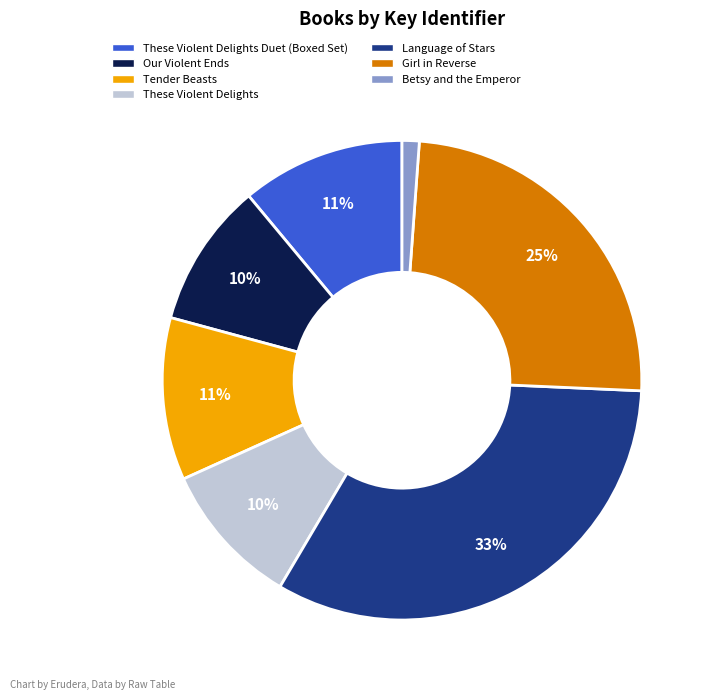

What is the smallest slice in the pie chart?

Betsy and the Emperor